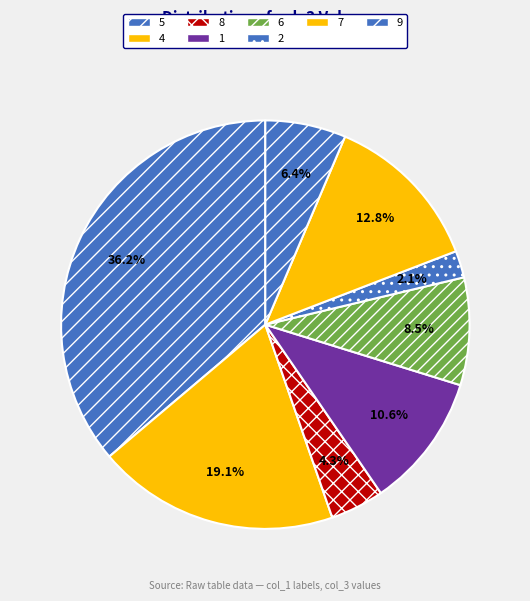

How many slices are in this pie chart?

8